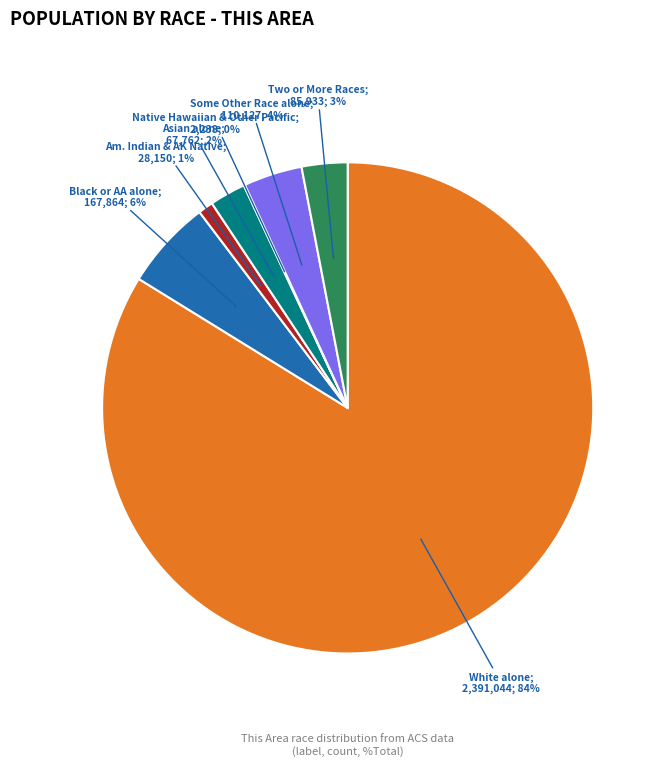

To the nearest percent, what is the average slice percentage?

14%